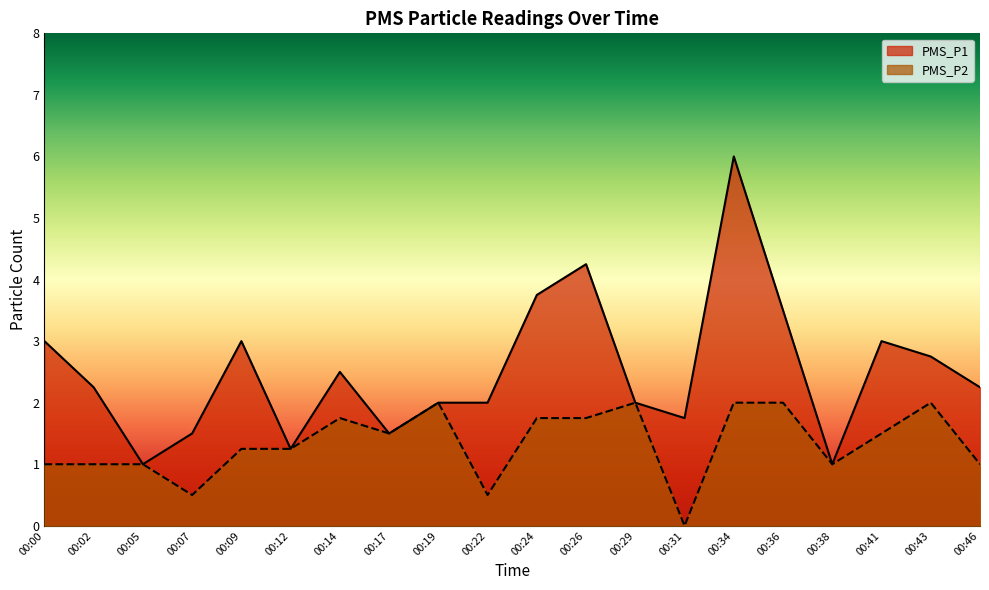

How many data points in PMS_P2 are above 1?

12